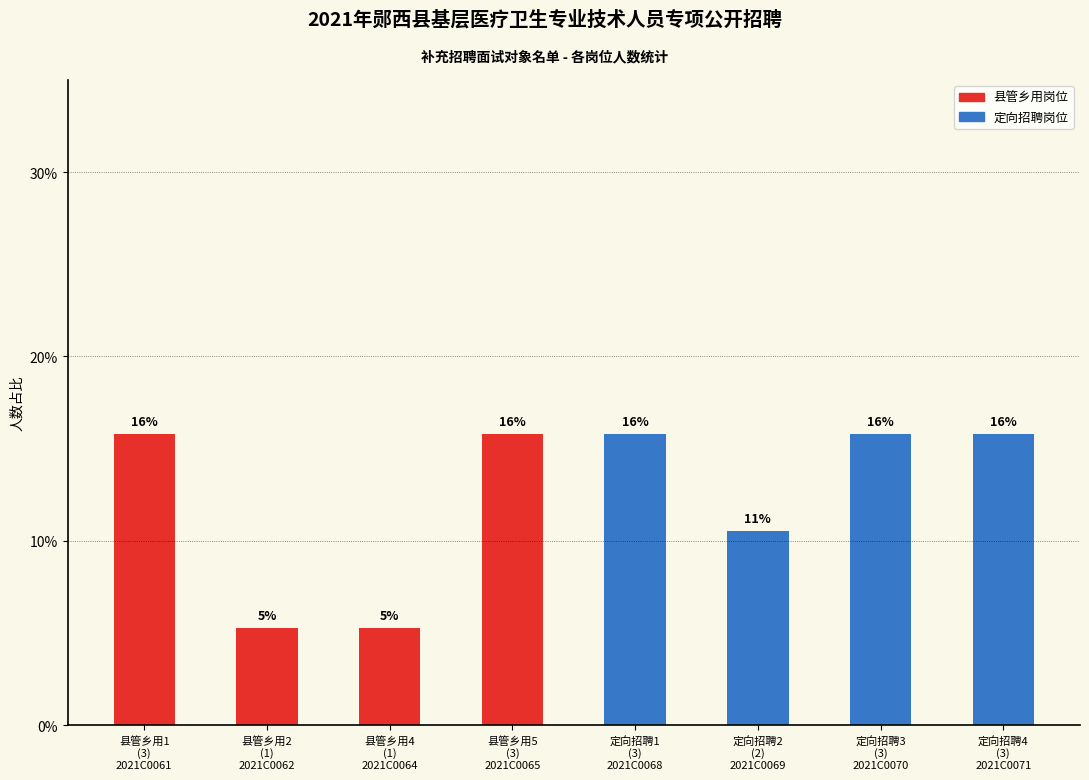

Does the chart contain any negative values?

No